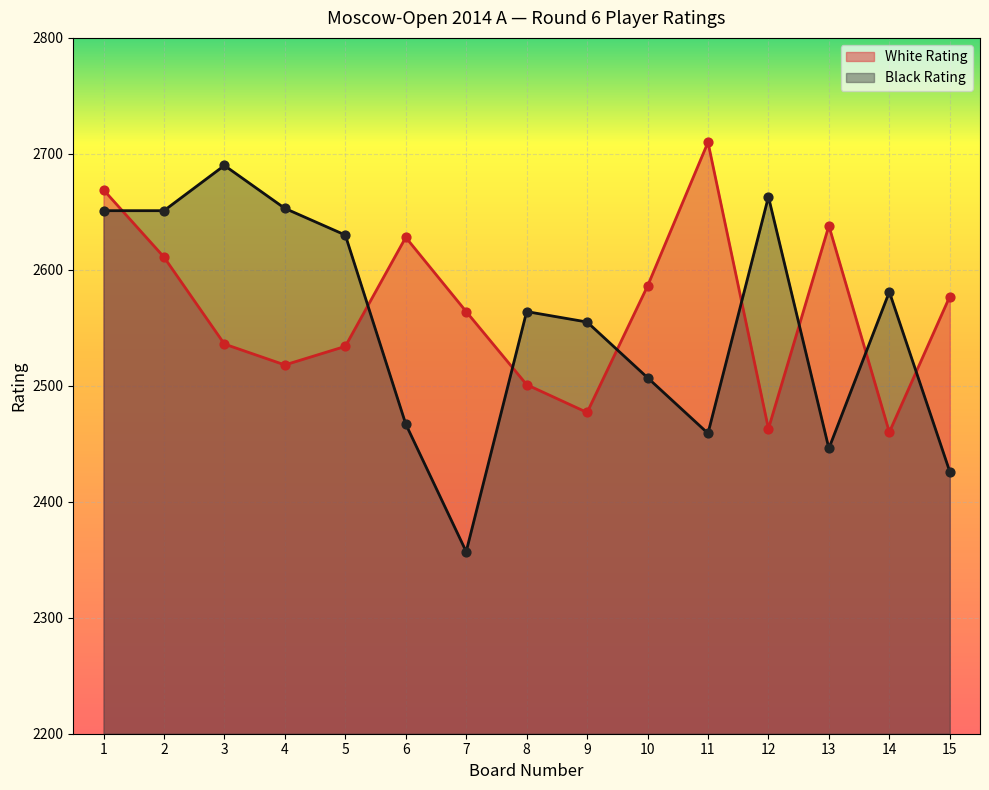

Which series reaches the minimum Y coordinate?

Black Rating